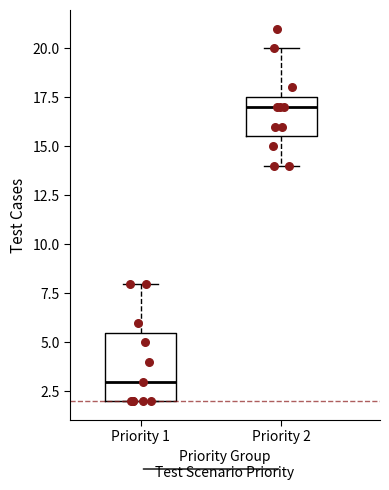

Reading left to right, transcribe this box plot: for each box, give where its median line is, the range the box spans, and where its two whiskers end, as read against the y-axis. The values are not printed on the chart, so give them approximately, as read against the axis.

Priority 1: median 3.0, box 2.0 to 5.5, whiskers 2.0 to 8.0
Priority 2: median 17.0, box 15.5 to 17.5, whiskers 14.0 to 20.0